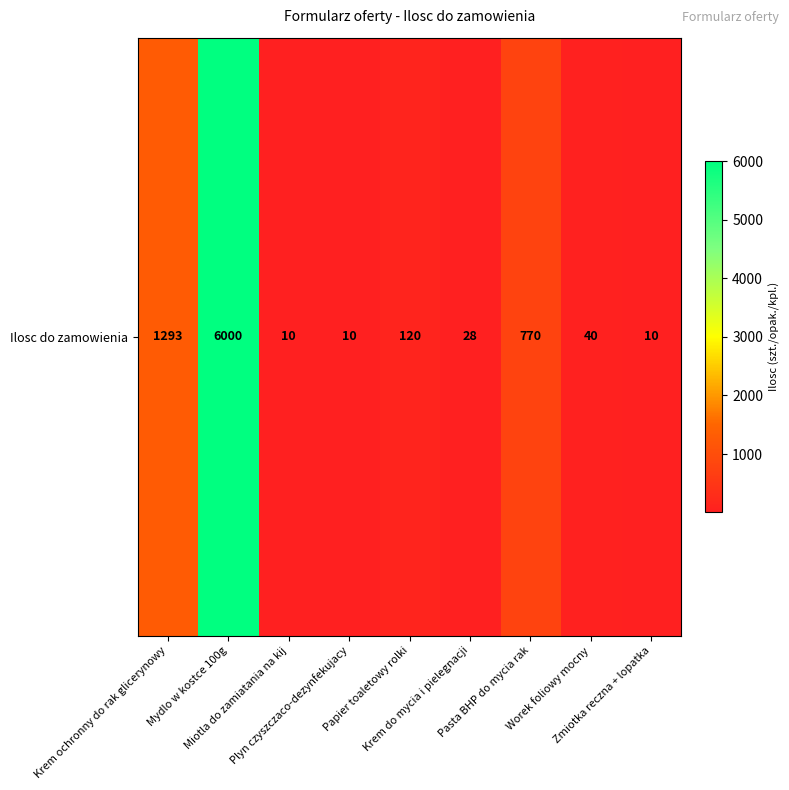

Count the number of values greater than 40.

4